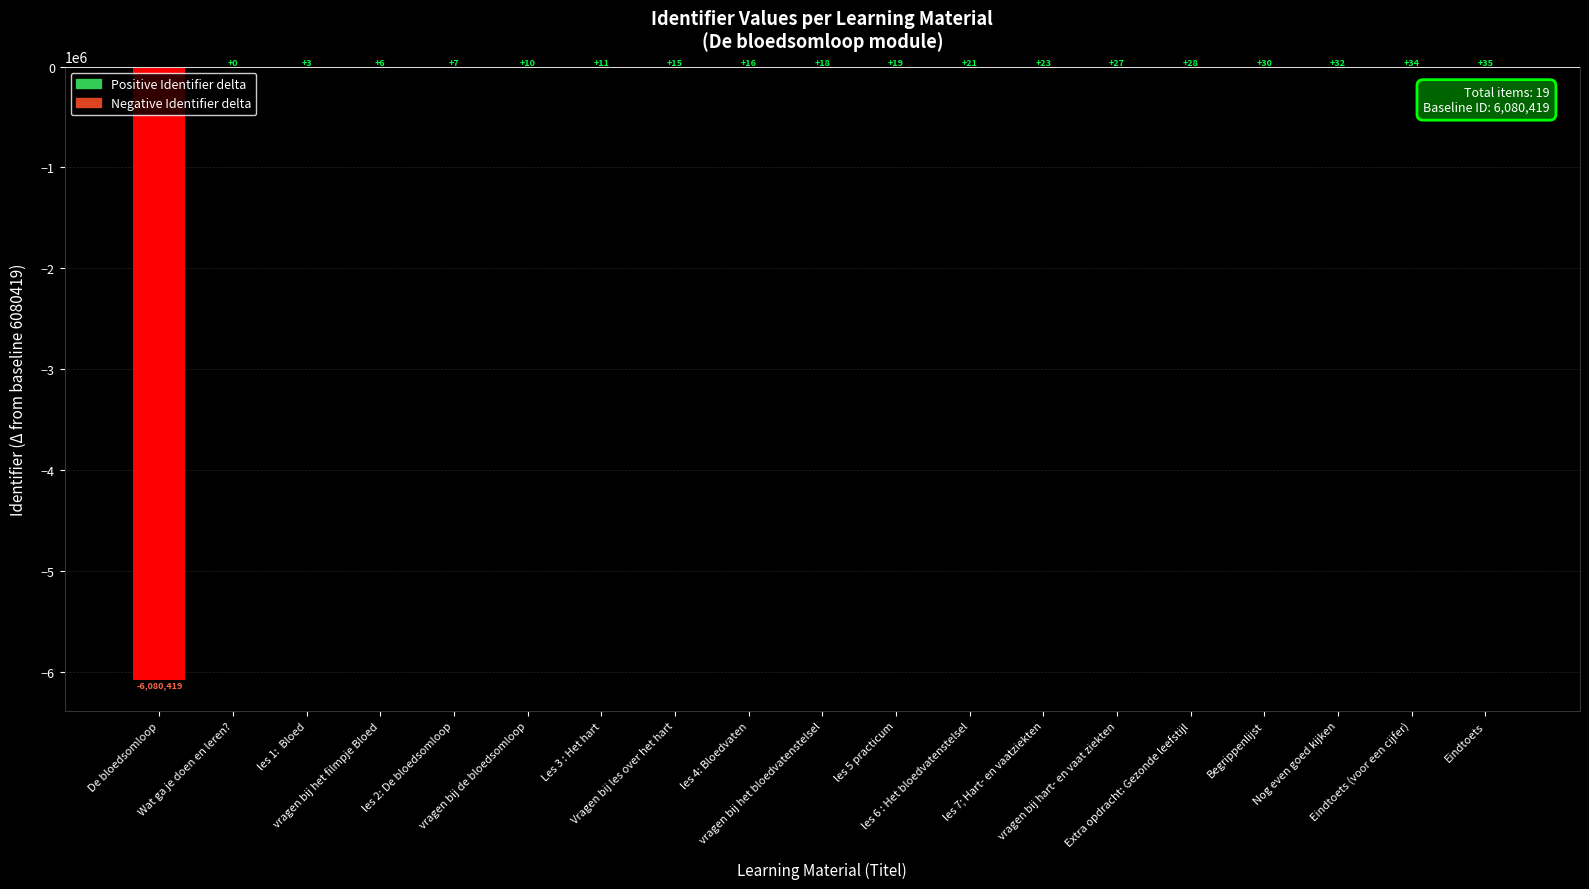

At which label is the value closest to -3040192?

Wat ga je doen en leren?